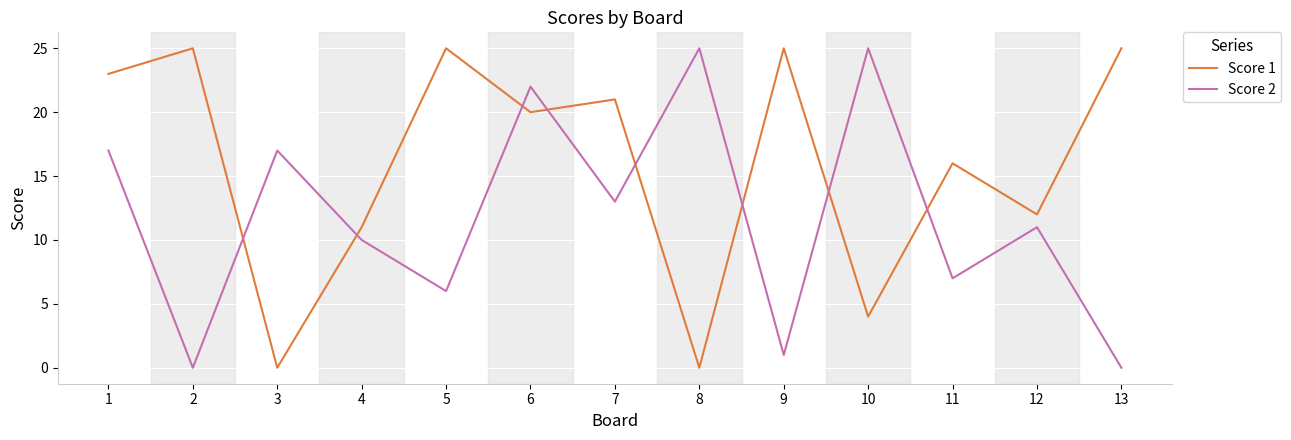

At which category is the sum across all series the highest?

6